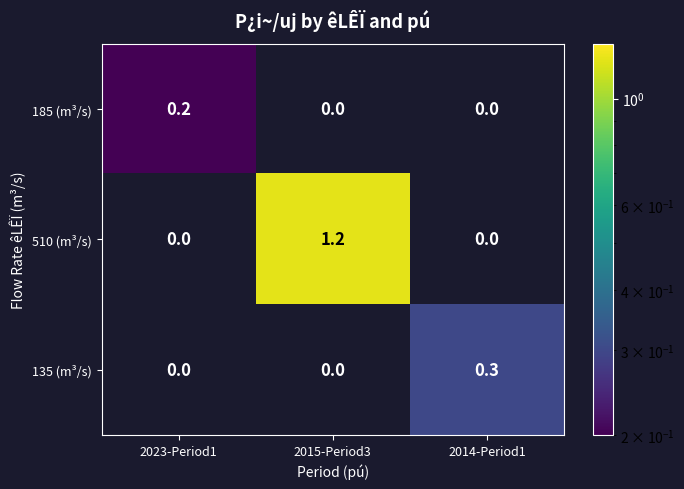

Is it true that 135 (m³/s) equals 0.2 at 2015-Period3?

False